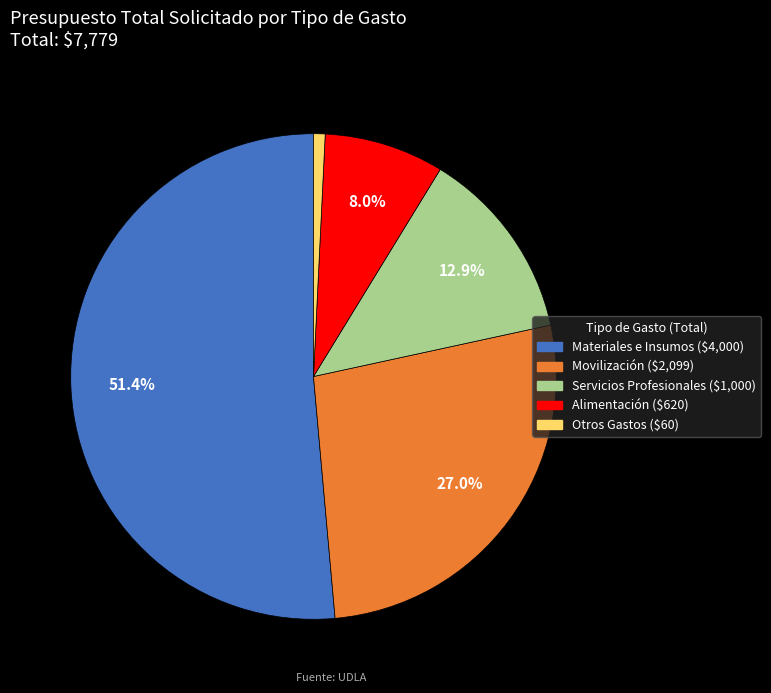

How many segments does this pie chart have?

5